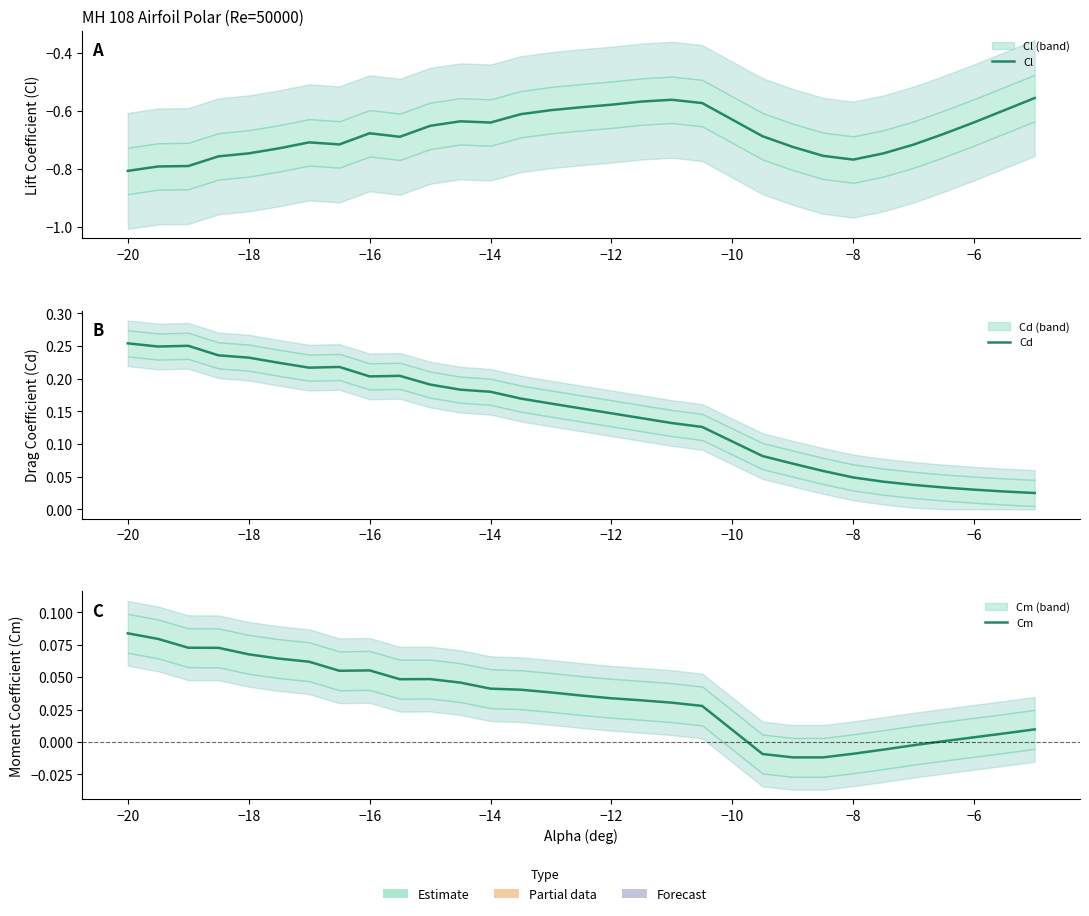

What are all the series names shown in the legend?

Cl, Cd, Cm